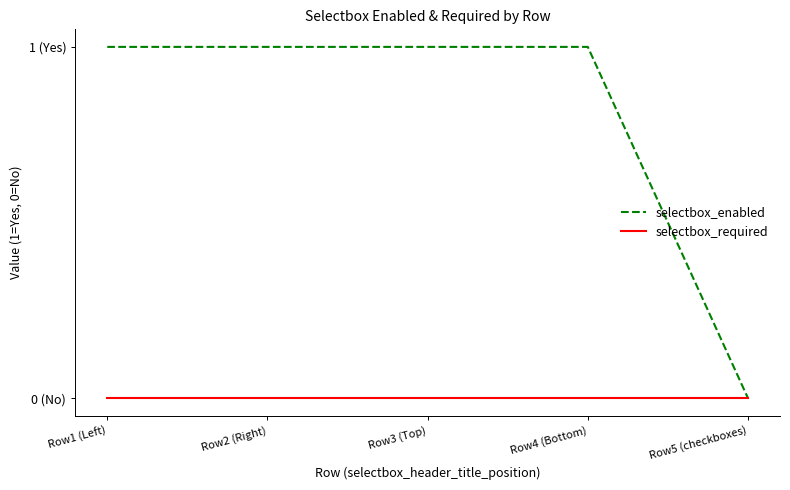

What is the spread (max minus min) of values at Row4 (Bottom)?

1